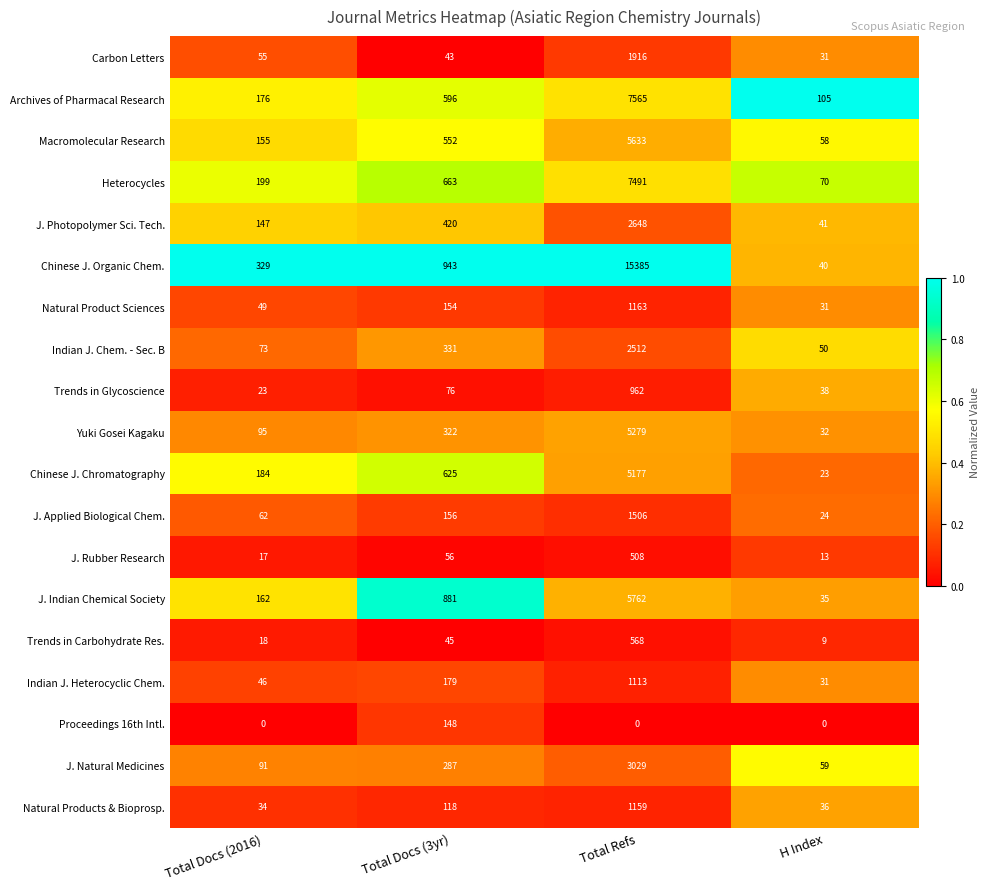

What is the spread (max minus min) of values at Total Docs (2016)?

329